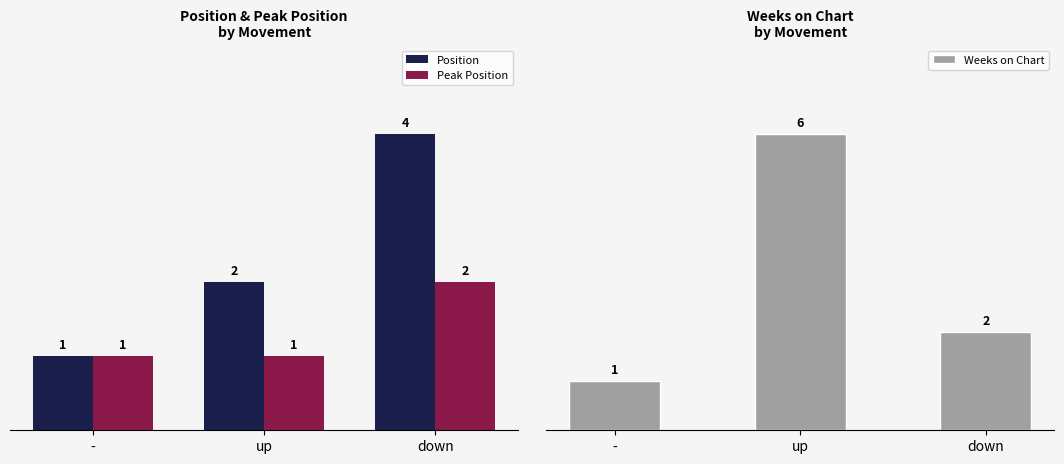

What is the difference between the highest and lowest values at up?

5